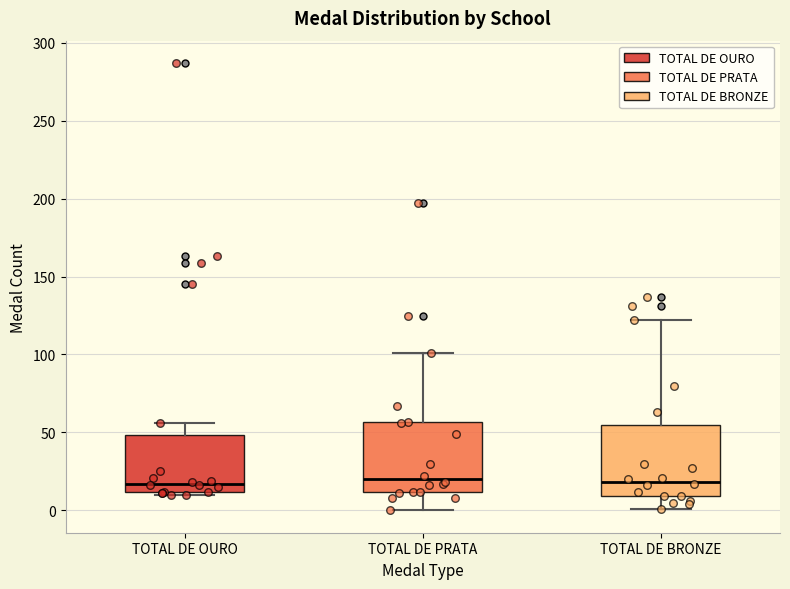

Reading left to right, read every box against the y-axis: the position of its median line, the range the box covers, and the ends of its whiskers. The values are not printed on the chart, so give them approximately, as read against the axis.

TOTAL DE OURO: median 15, box 10 to 50, whiskers 10 (just below the box's lower edge) to 55
TOTAL DE PRATA: median 20, box 10 to 55, whiskers 0 to 100
TOTAL DE BRONZE: median 20, box 10 to 55, whiskers 0 to 120